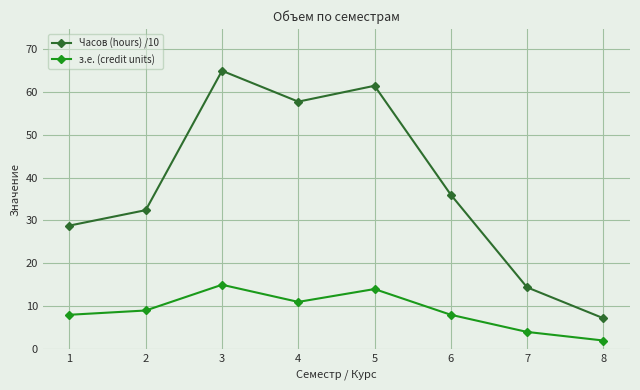

At which label does Часов (hours) /10 reach its peak?

3